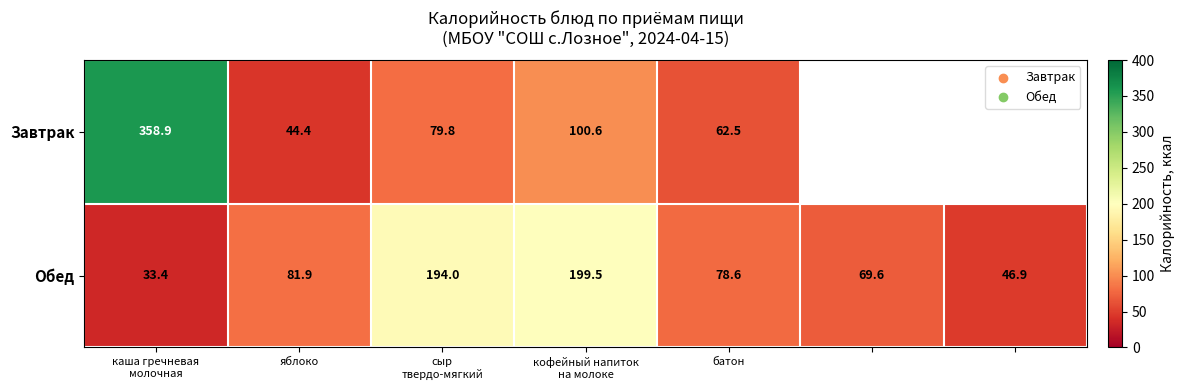

Rank the series at яблоко from lowest to highest value.

Завтрак, Обед